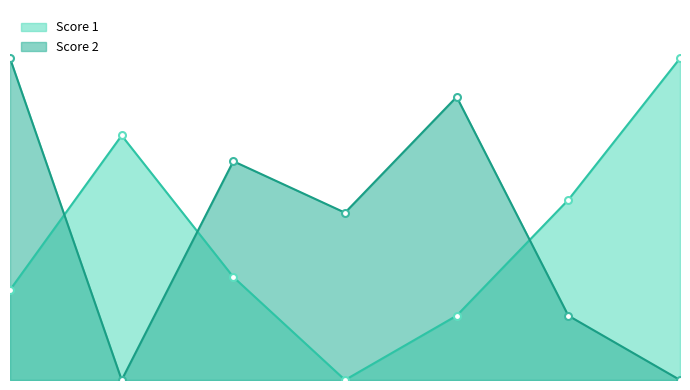

Is it true that Score 2 equals 25 at 1?

True